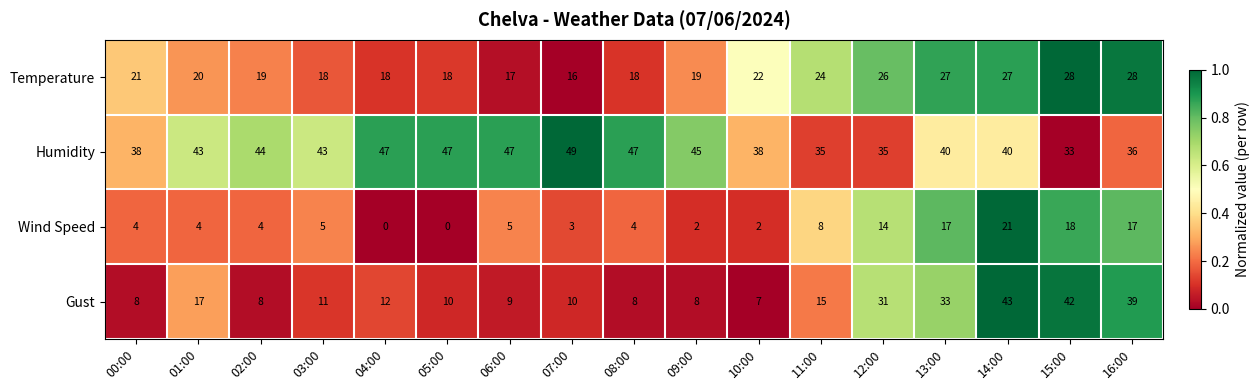

What is the total value across all series at 02:00?

75